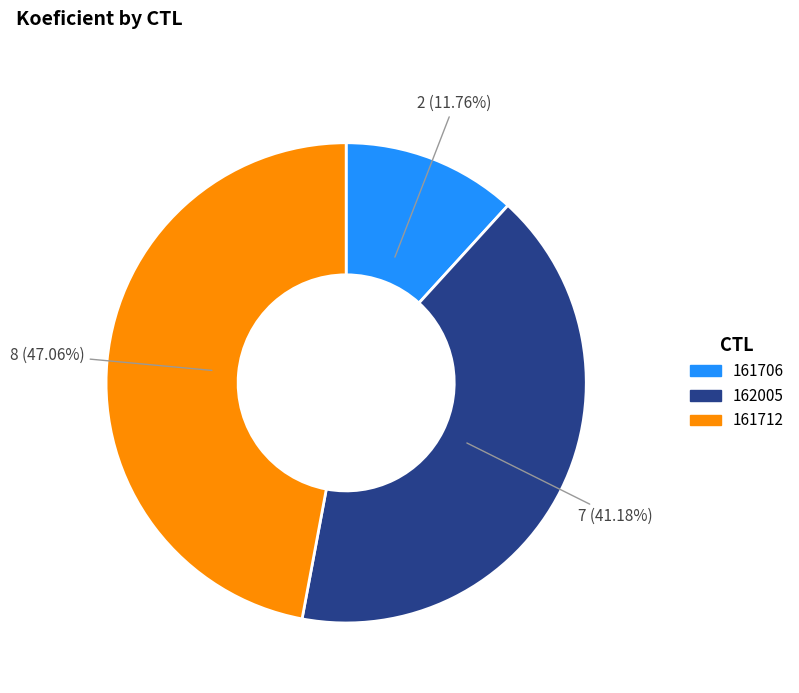

Approximately how many times larger is the value at 161706 compared to 162005?

0.3